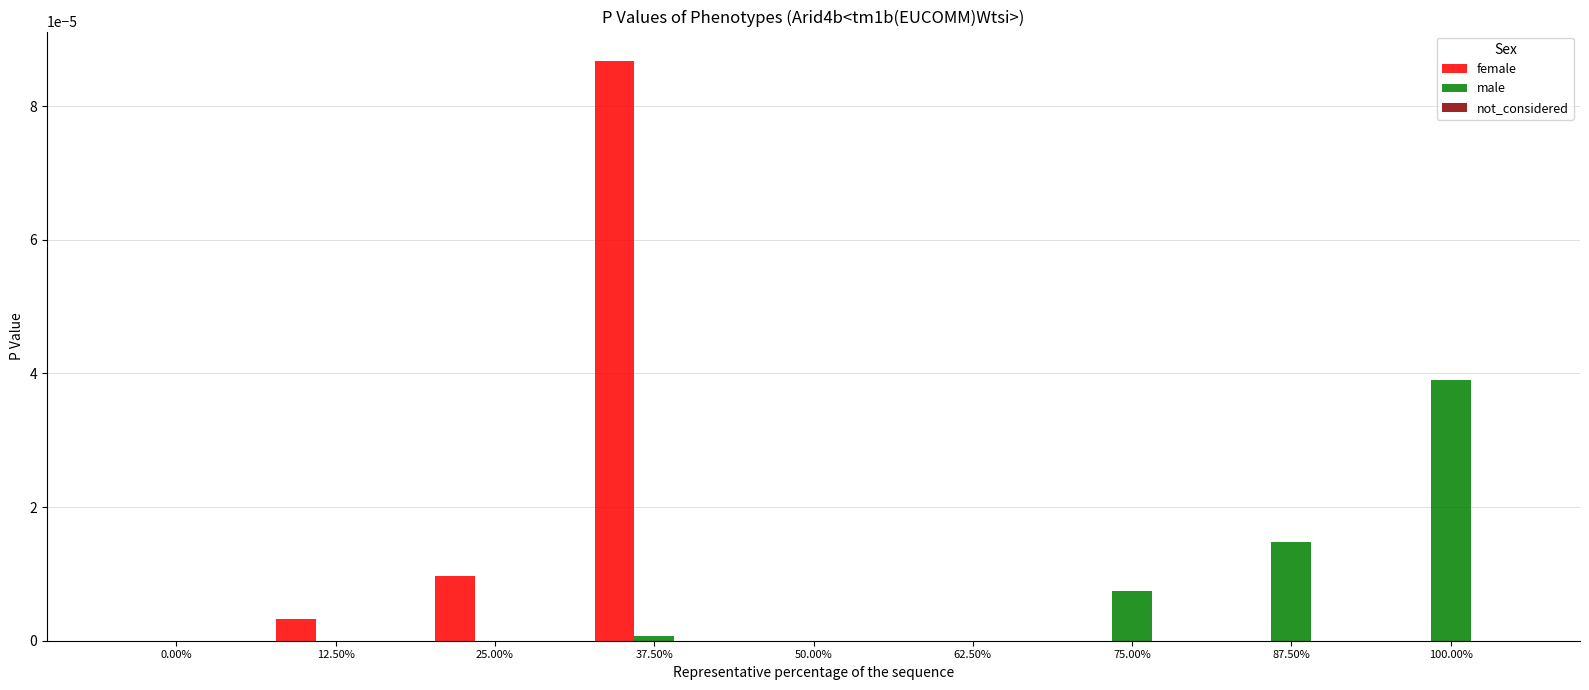

How many series are shown in this chart?

2